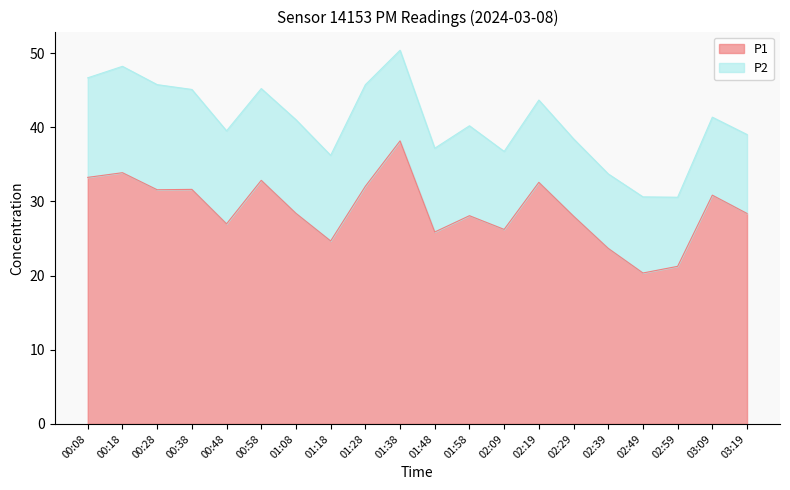

What is the label of the 14th point from the left?

02:19